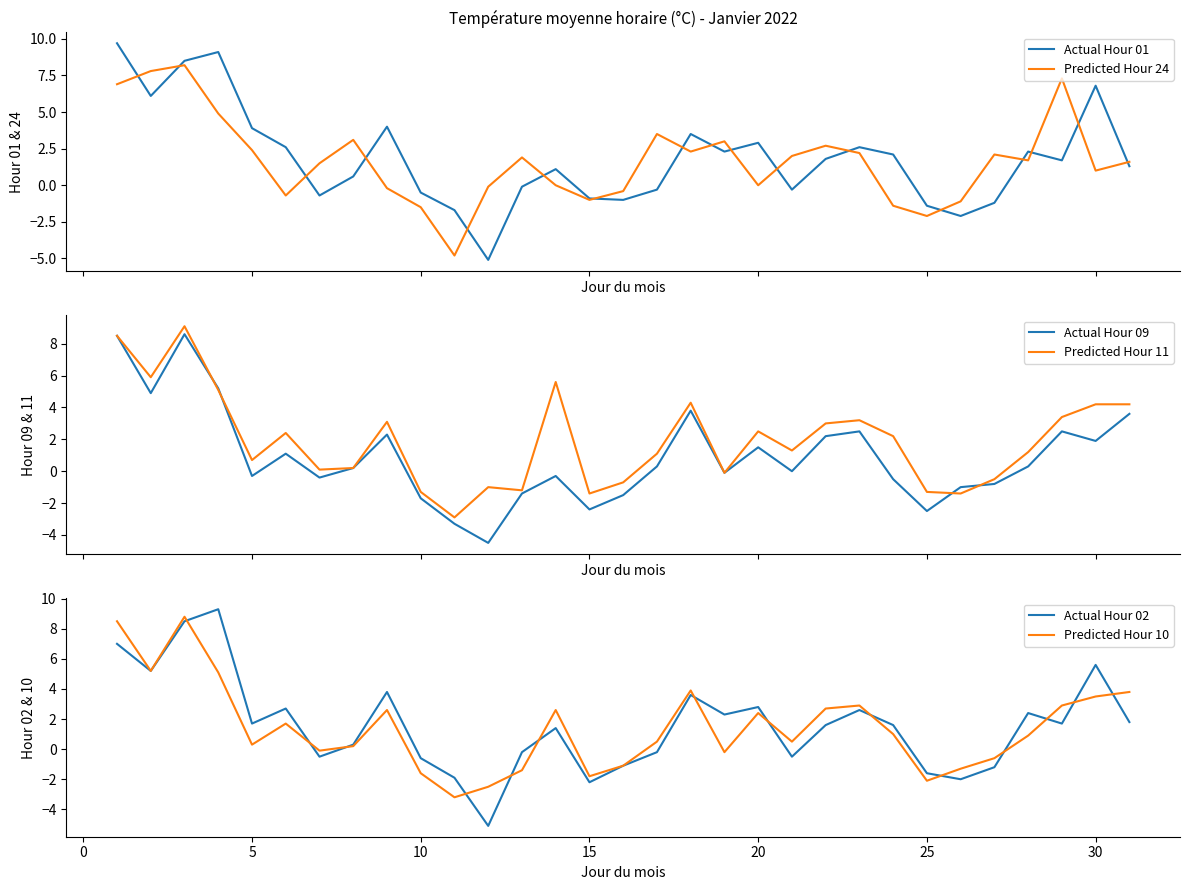

Which series has the largest total across all categories?

Predicted Hour 11